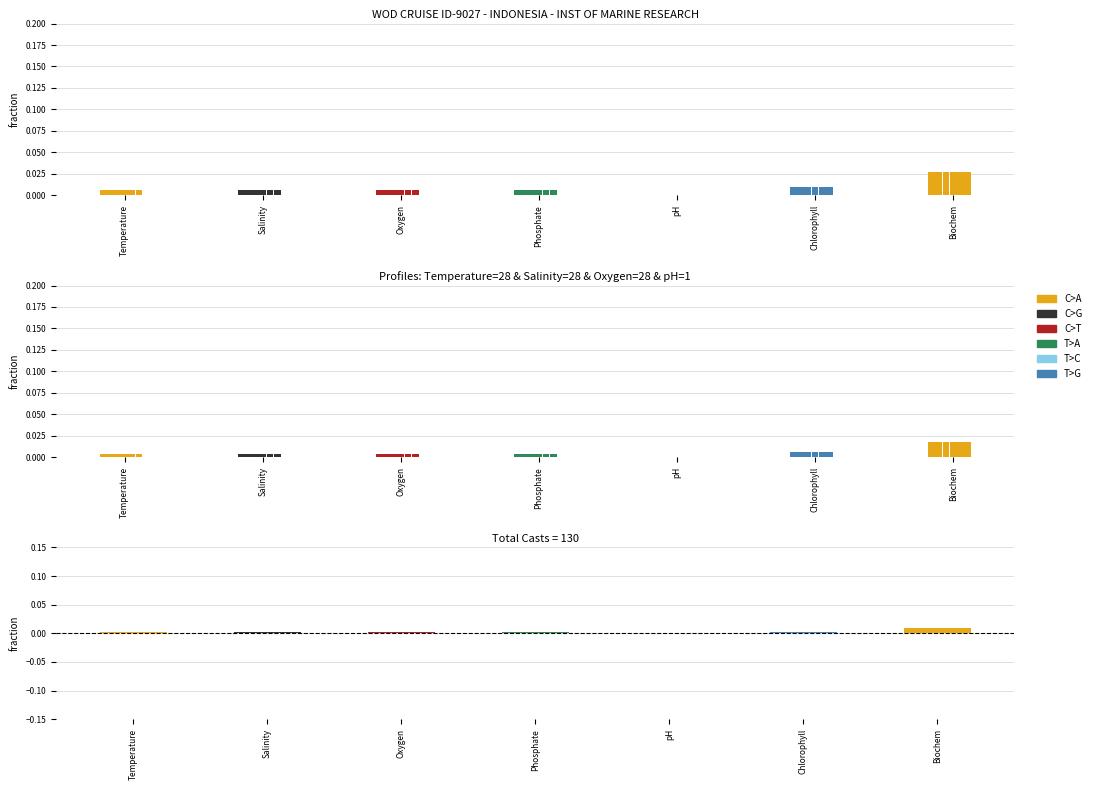

How many groups of bars are there?

7